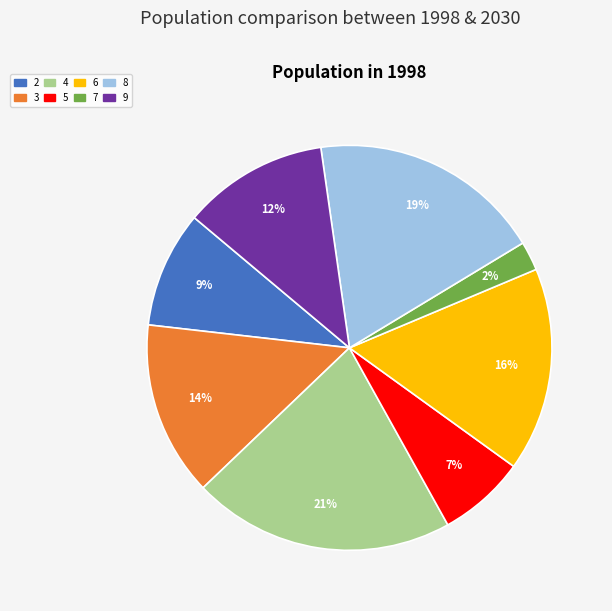

To the nearest percent, what portion does 7 represent?

2%